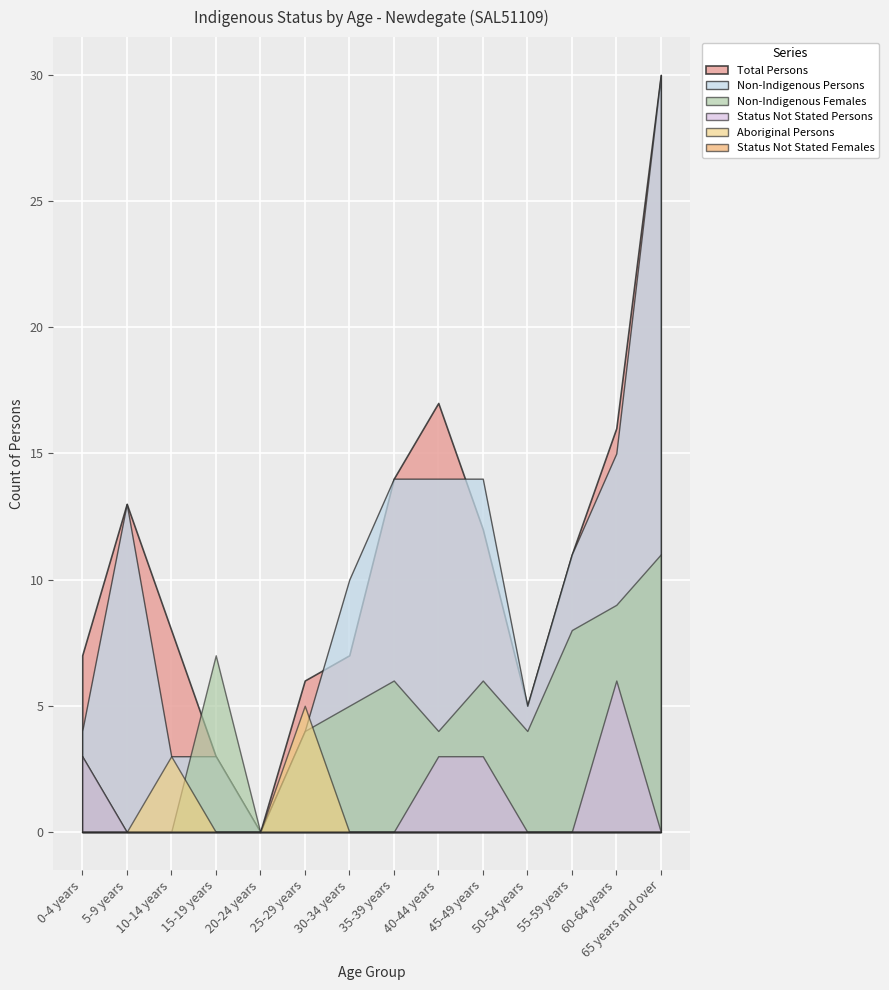

Which series has the largest range (max minus min)?

Non-Indigenous Persons